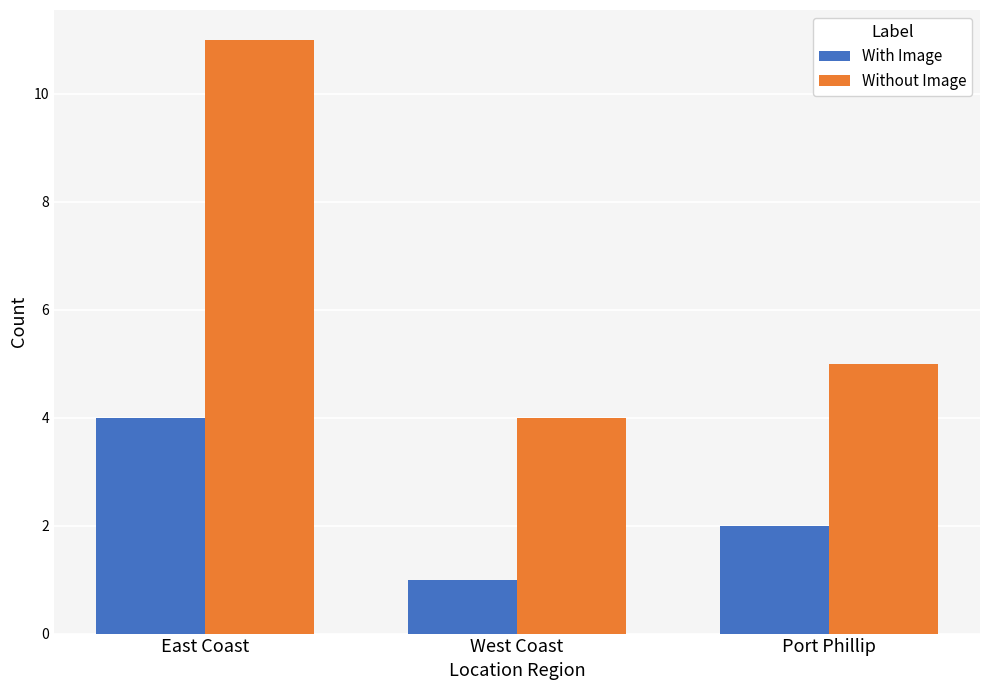

What is the spread (max minus min) of values at East Coast?

7